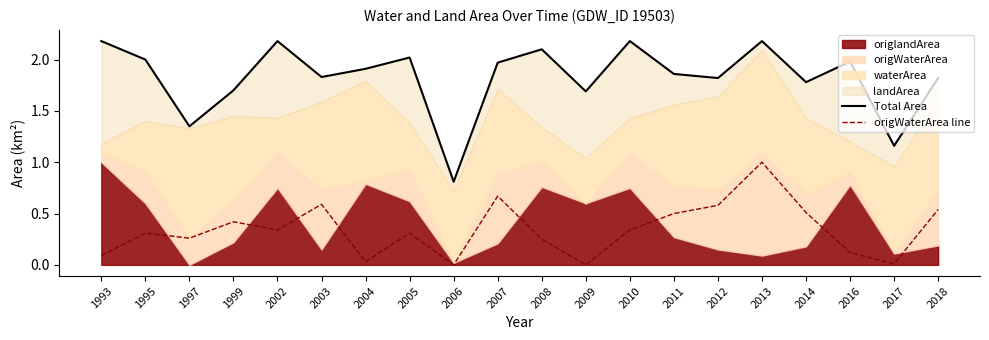

Is it true that origWaterArea line equals 0.5 at 2014?

True